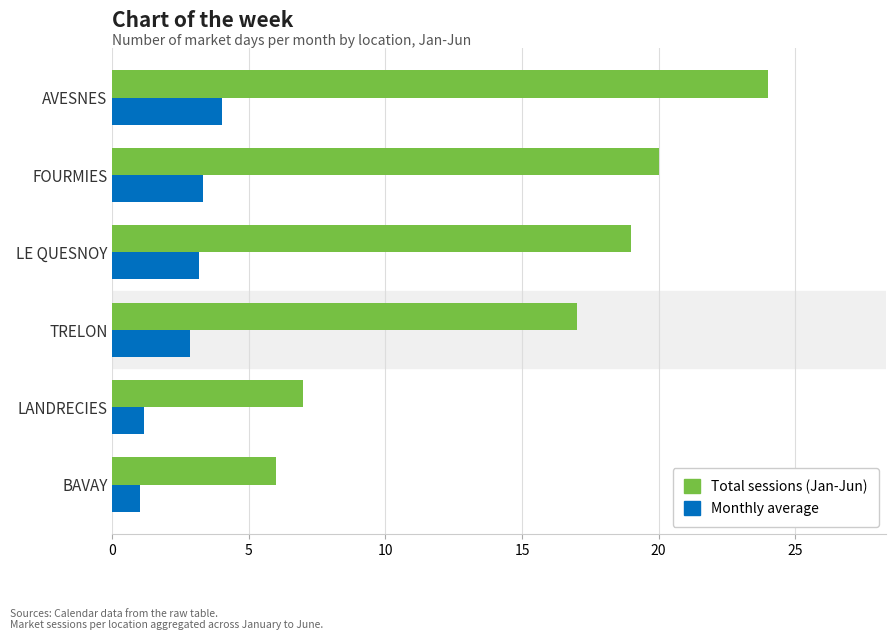

Is it true that Monthly average equals 4.0 at AVESNES?

True